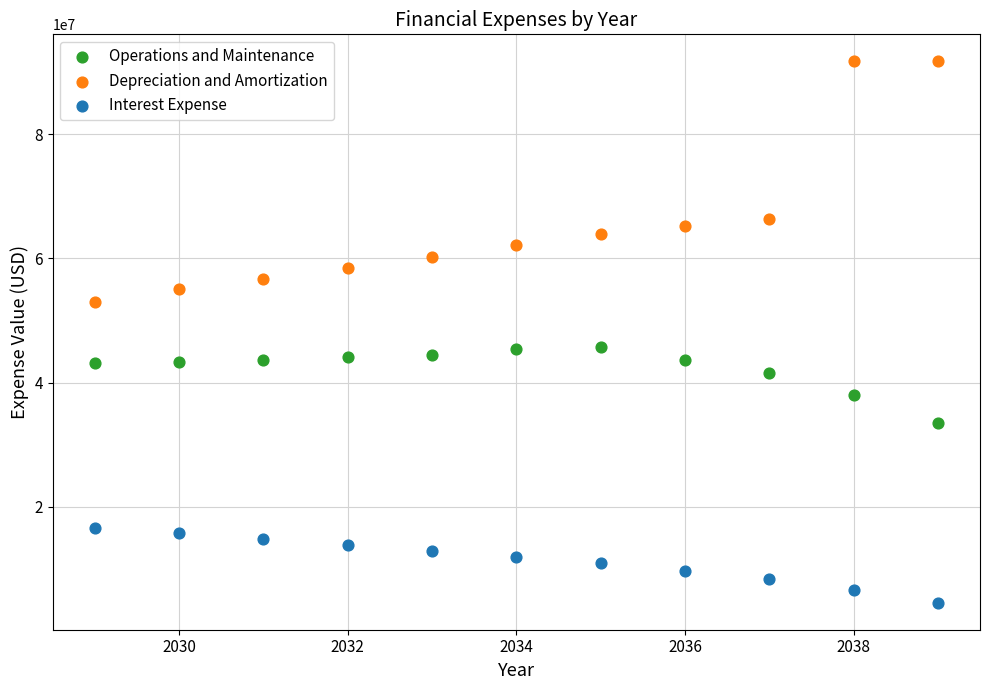

Across all data points, what is the range of X values (max minus min)?

10.0